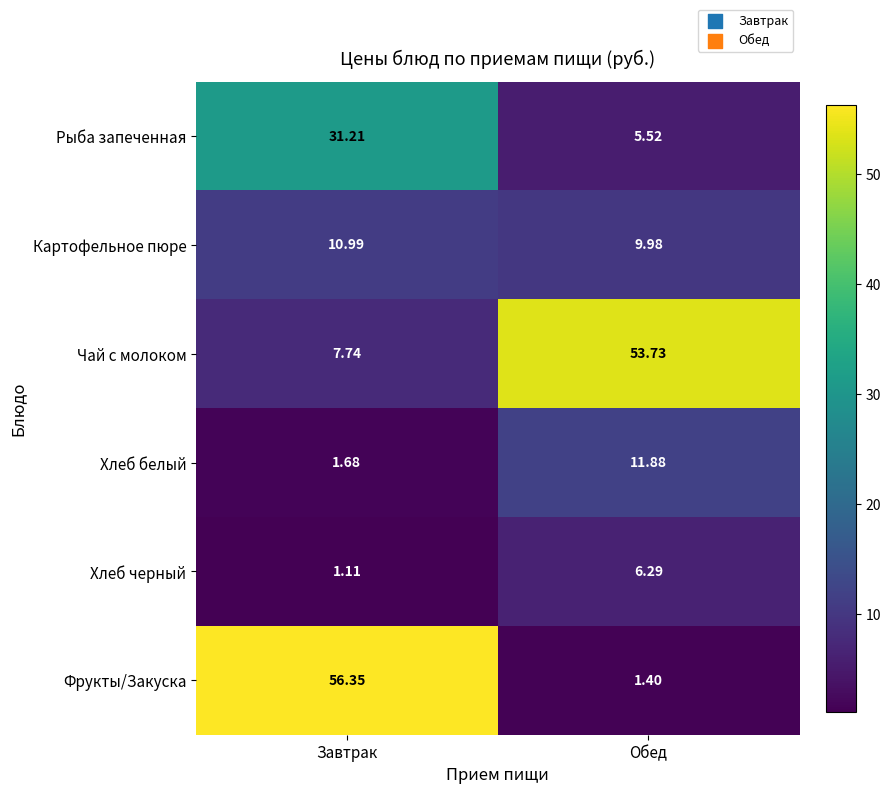

List the series in order of their peak value, lowest first.

Хлеб черный, Картофельное пюре, Хлеб белый, Рыба запеченная, Чай с молоком, Фрукты/Закуска